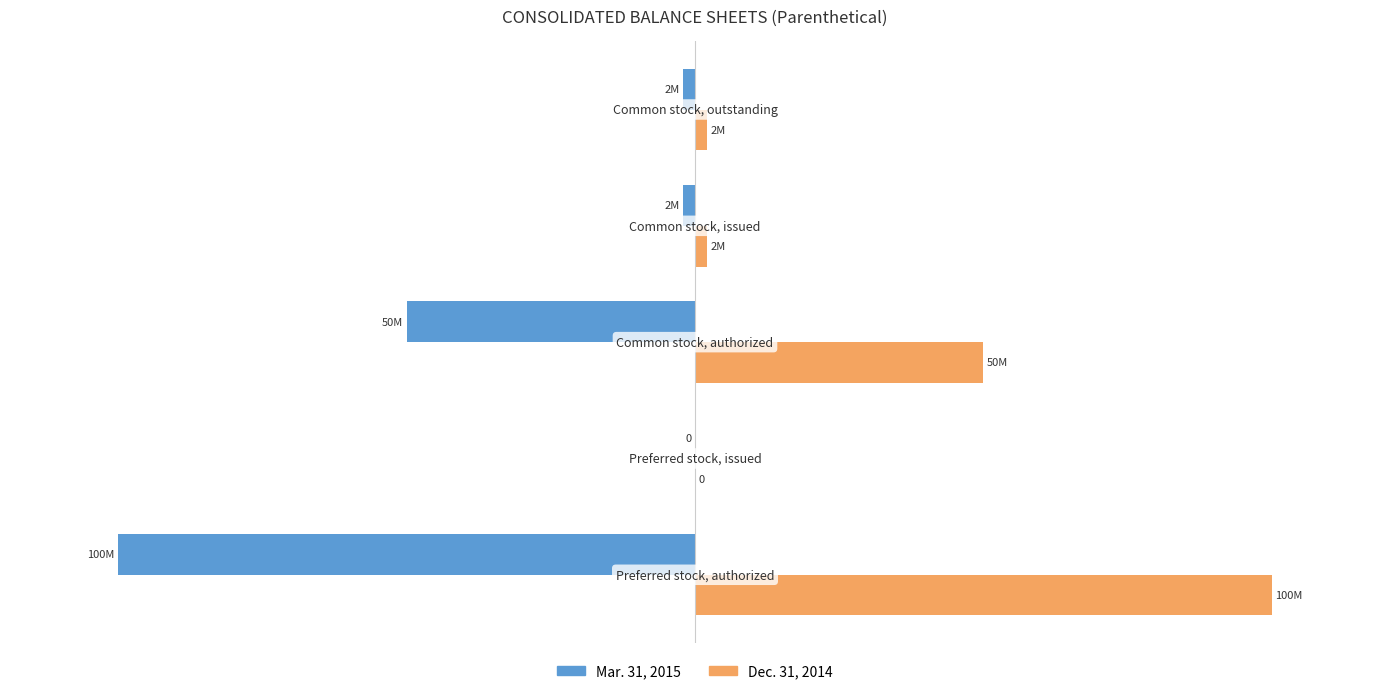

List the series in order of their overall mean, highest first.

Dec. 31, 2014, Mar. 31, 2015